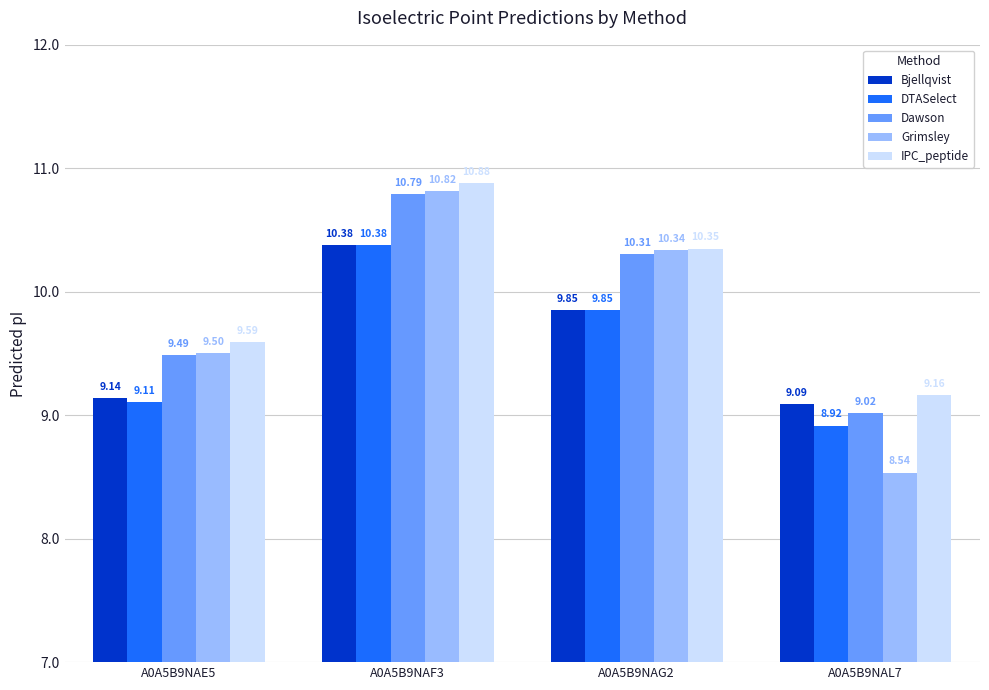

What is the sum of all Dawson values?

39.6